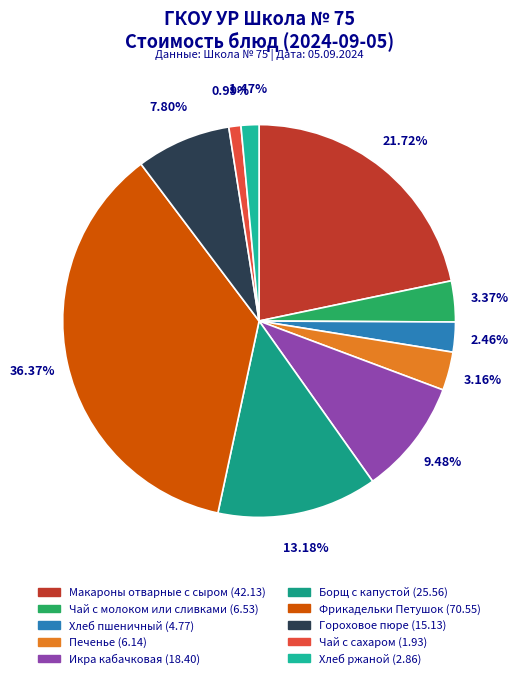

The Макароны отварные с сыром slice represents 30% of the pie. True or false?

False